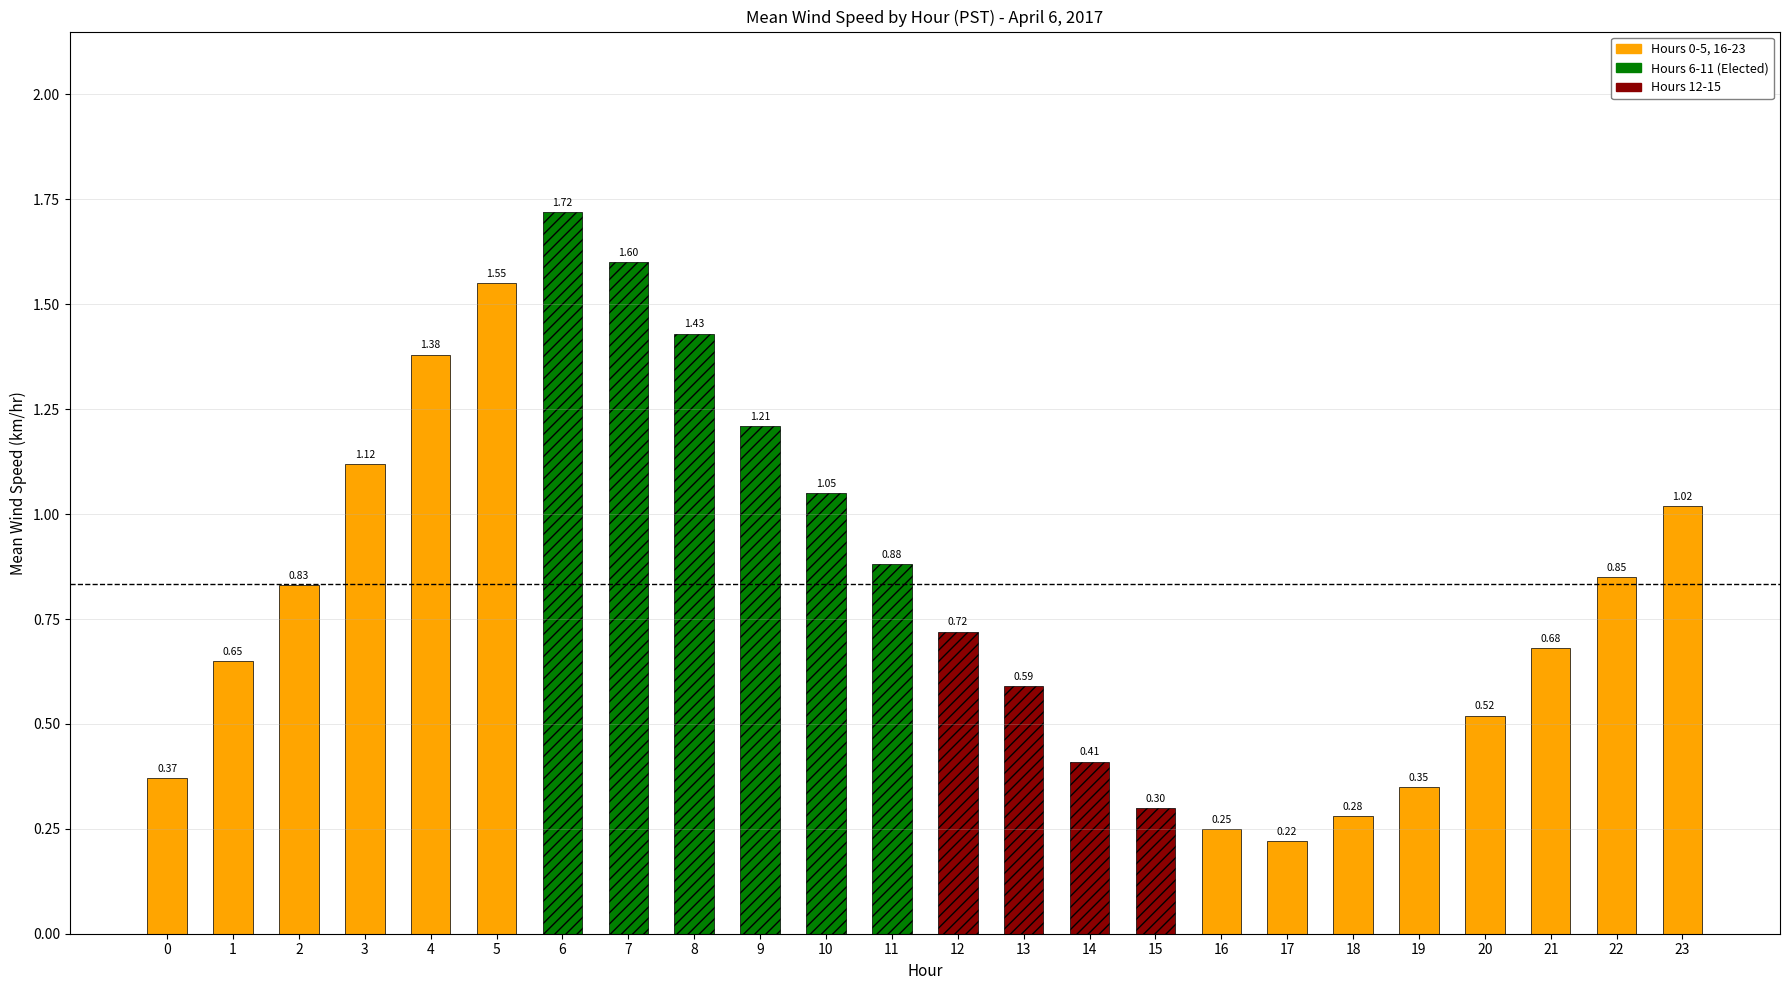

Rank the categories by value from lowest to highest.

17, 16, 18, 15, 19, 0, 14, 20, 13, 1, 21, 12, 2, 22, 11, 23, 10, 3, 9, 4, 8, 5, 7, 6